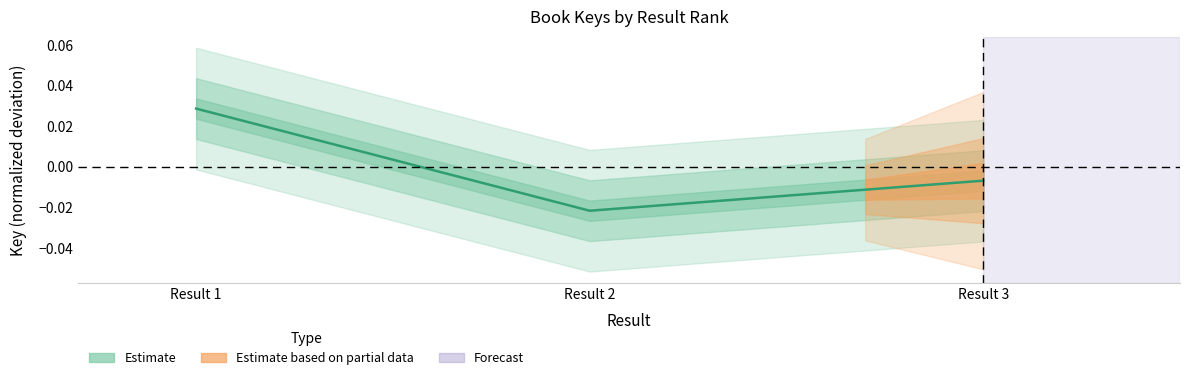

How many data points does each series have?

3